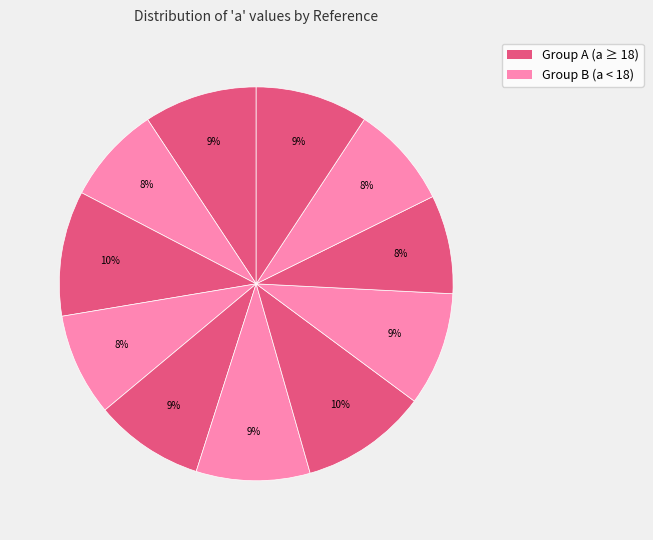

Does any single category account for the majority?

No